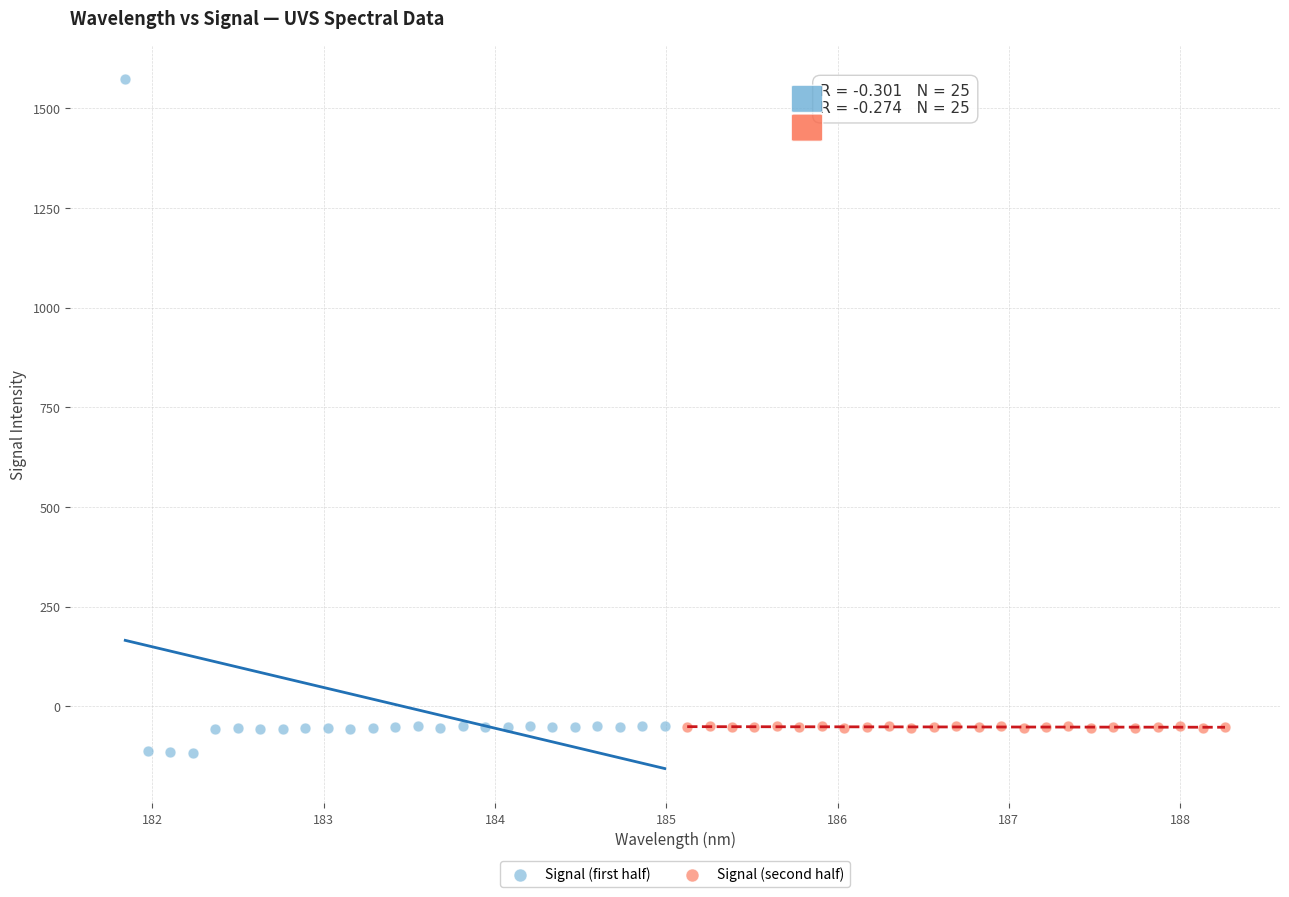

Which series has the largest Y range (max minus min)?

Signal (first half)